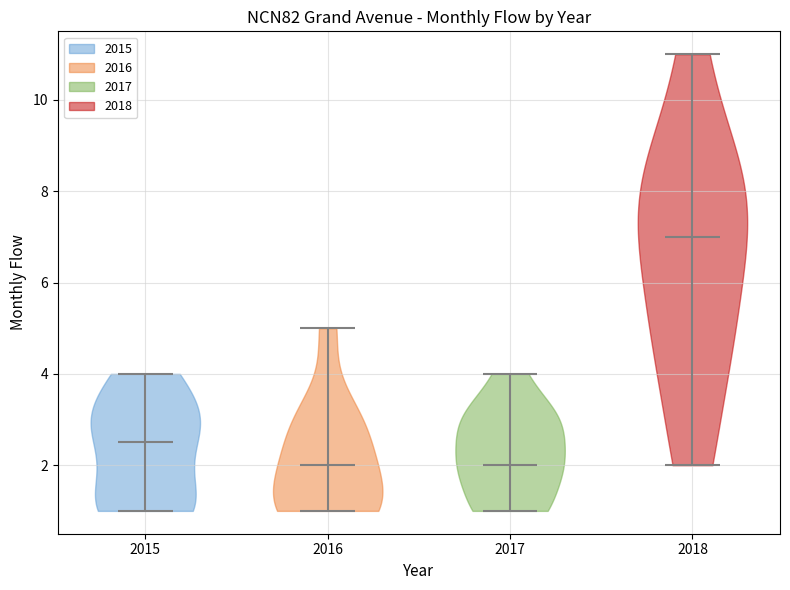

Reading left to right, read every violin against the y-axis: where its median line is, and the lowest and highest points it reaches. The values are not printed on the chart, so give them approximately, as read against the axis.

2015: median line 2.6, lowest point 1.0, highest point 4.0
2016: median line 2.0, lowest point 1.0, highest point 5.0
2017: median line 2.0, lowest point 1.0, highest point 4.0
2018: median line 7.0, lowest point 2.0, highest point 11.0